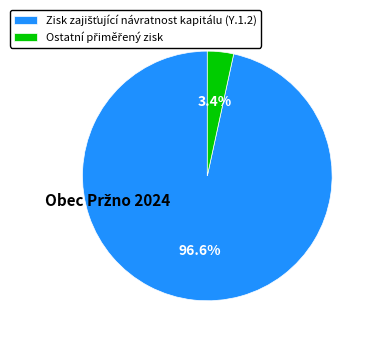

To the nearest percent, what is the average slice percentage?

50%